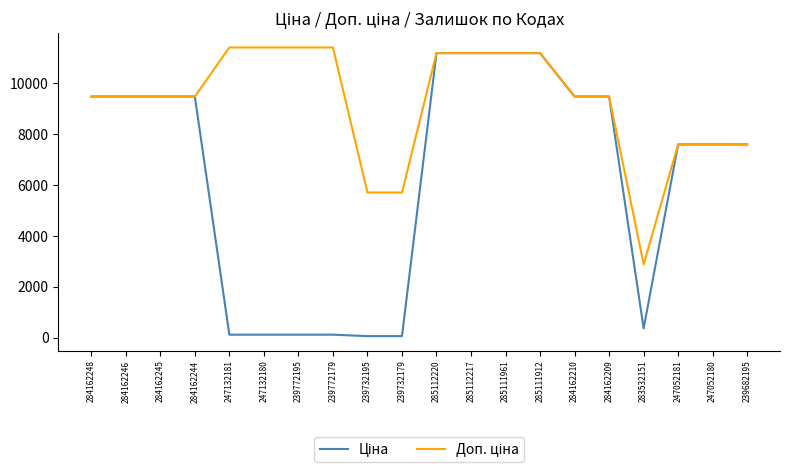

What is the total value across all series at 283532151?

3238.7